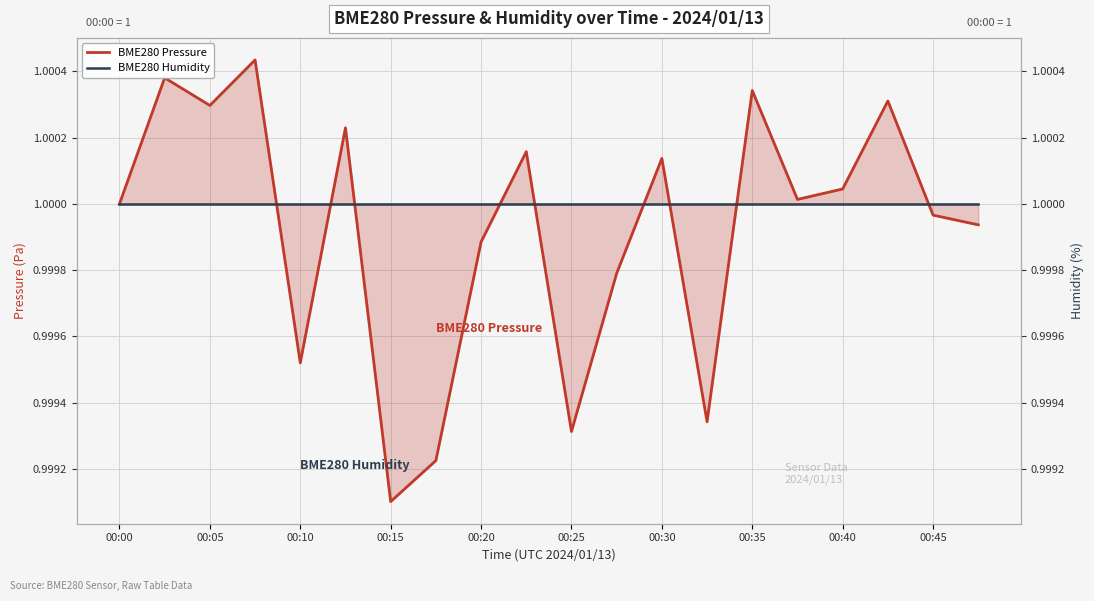

Where is the first local minimum for BME280 Pressure?

00:05